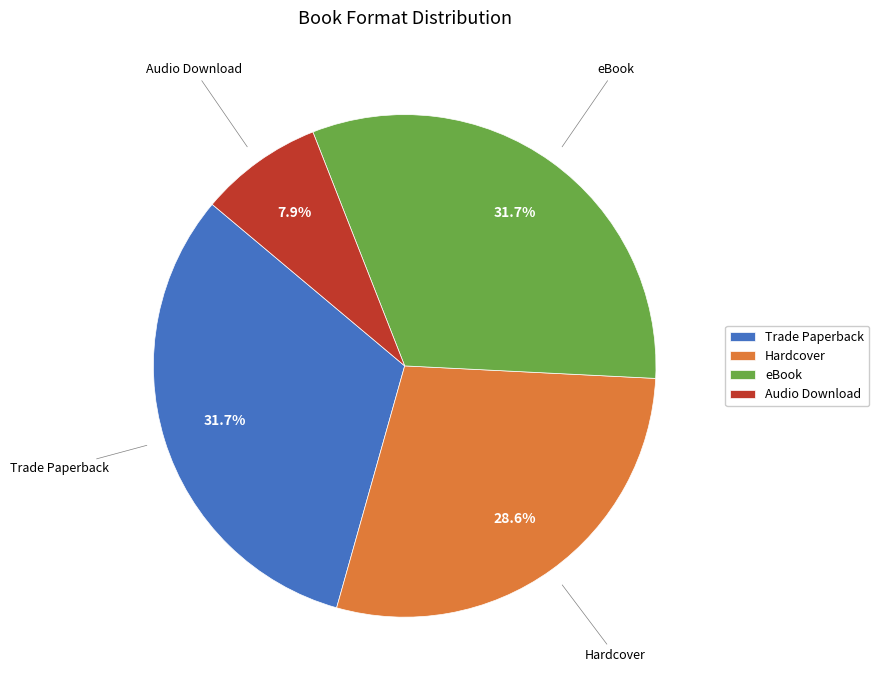

Do eBook and Trade Paperback together represent more than half of the pie?

Yes